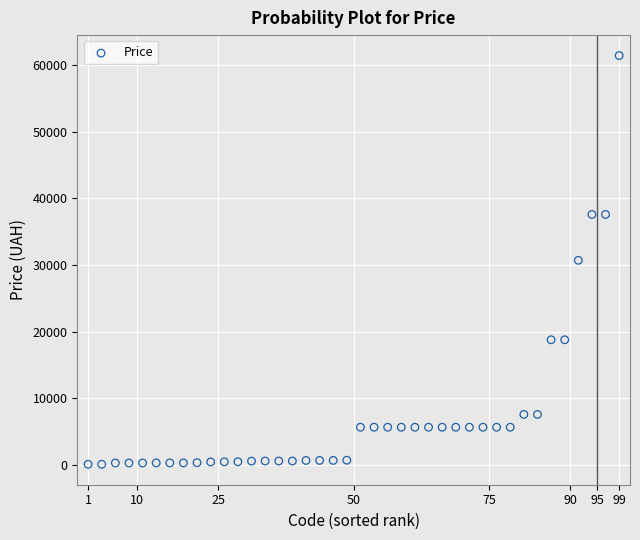

What is the range of Y values (max minus min)?

61320.2